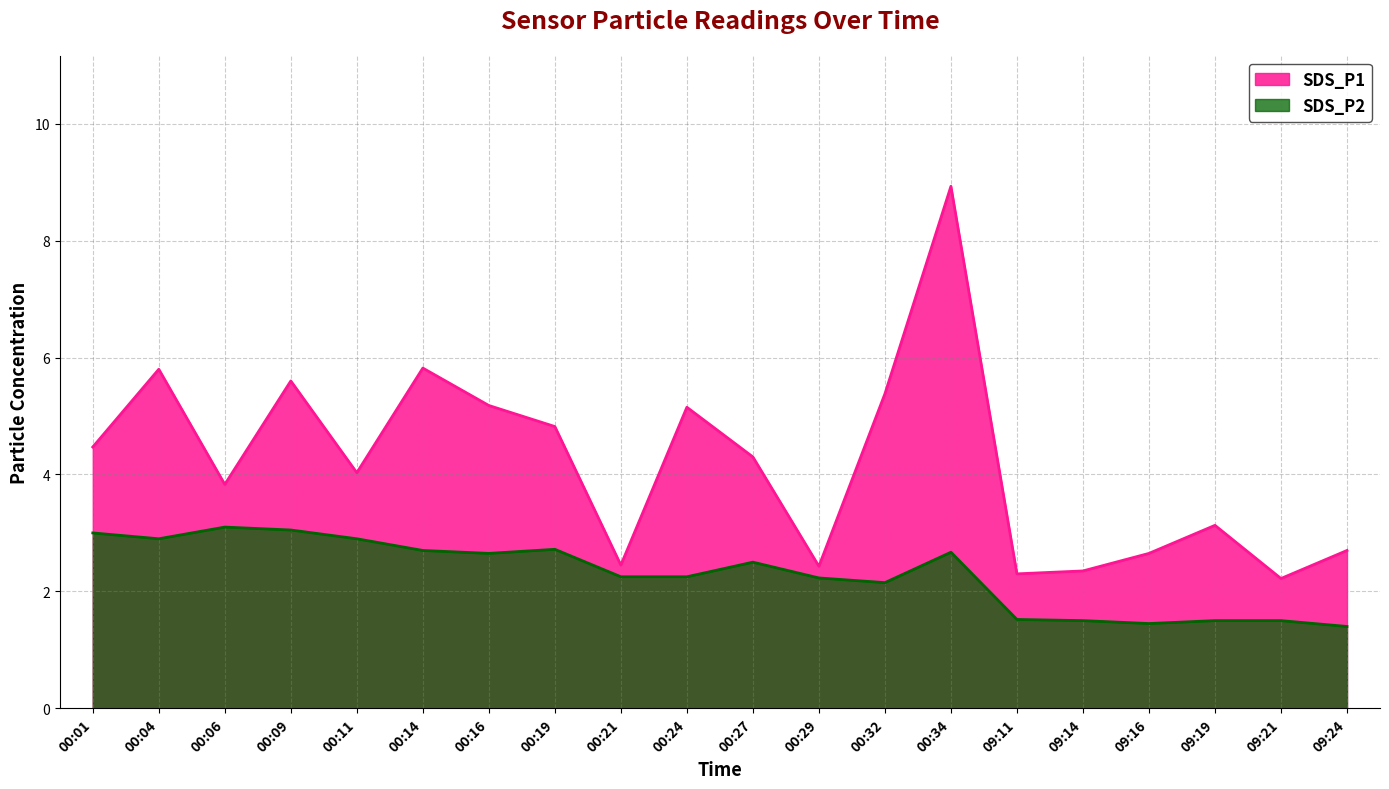

At how many categories does at least one series exceed 8?

1